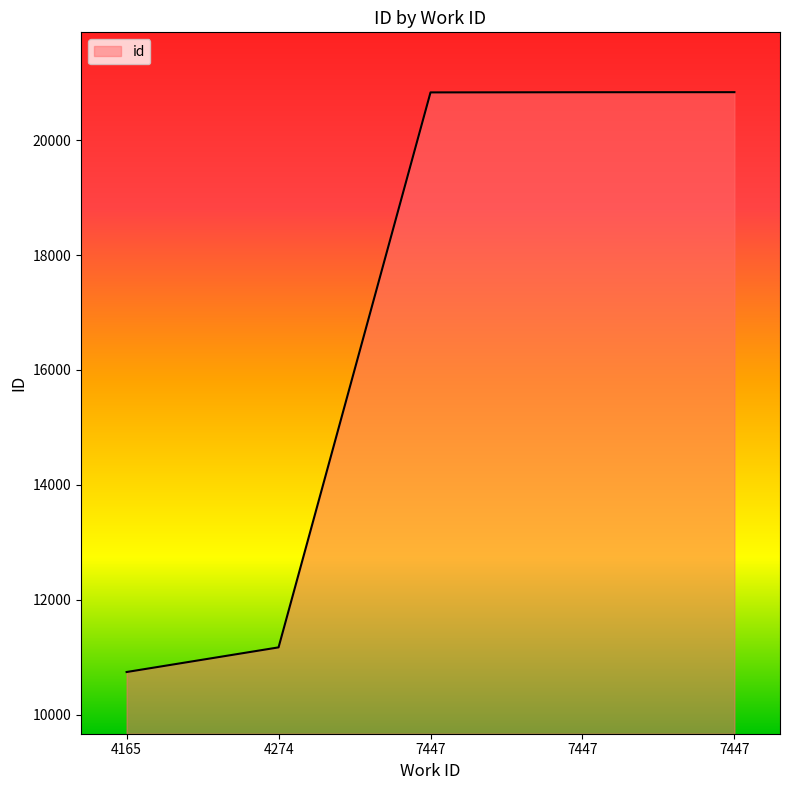

Rank the categories by value from lowest to highest.

4165, 4274, 7447, 7447, 7447